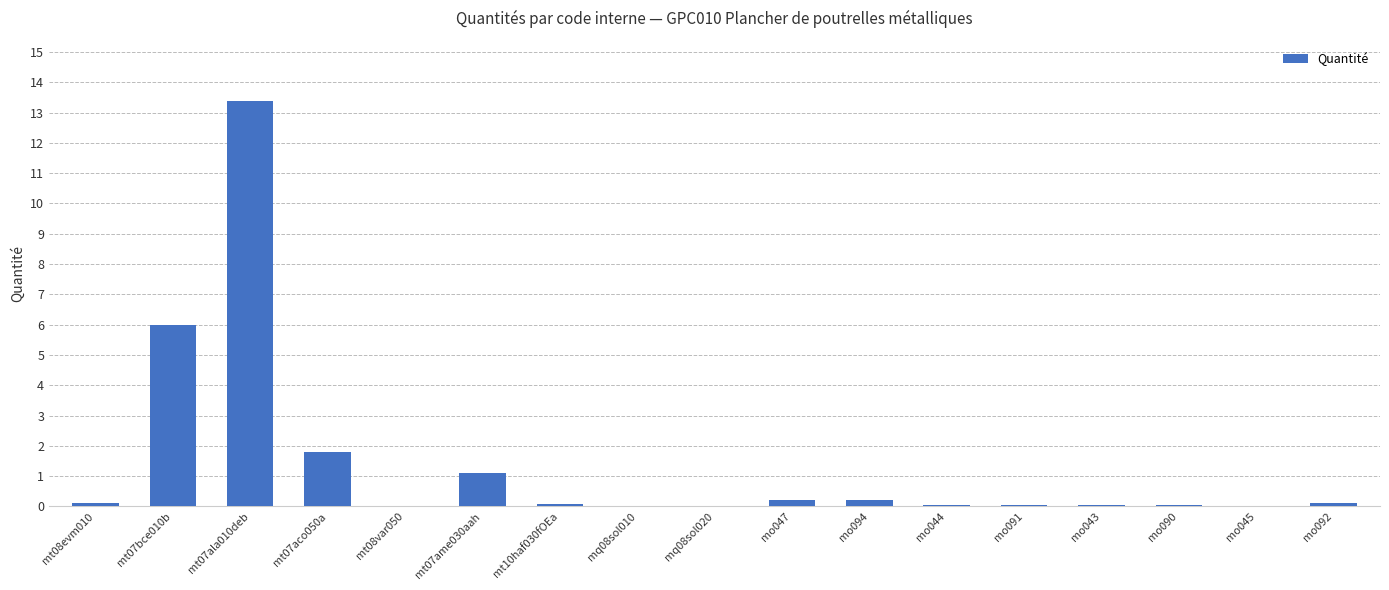

What is the sum of the values at mo092 and mo045?

0.1